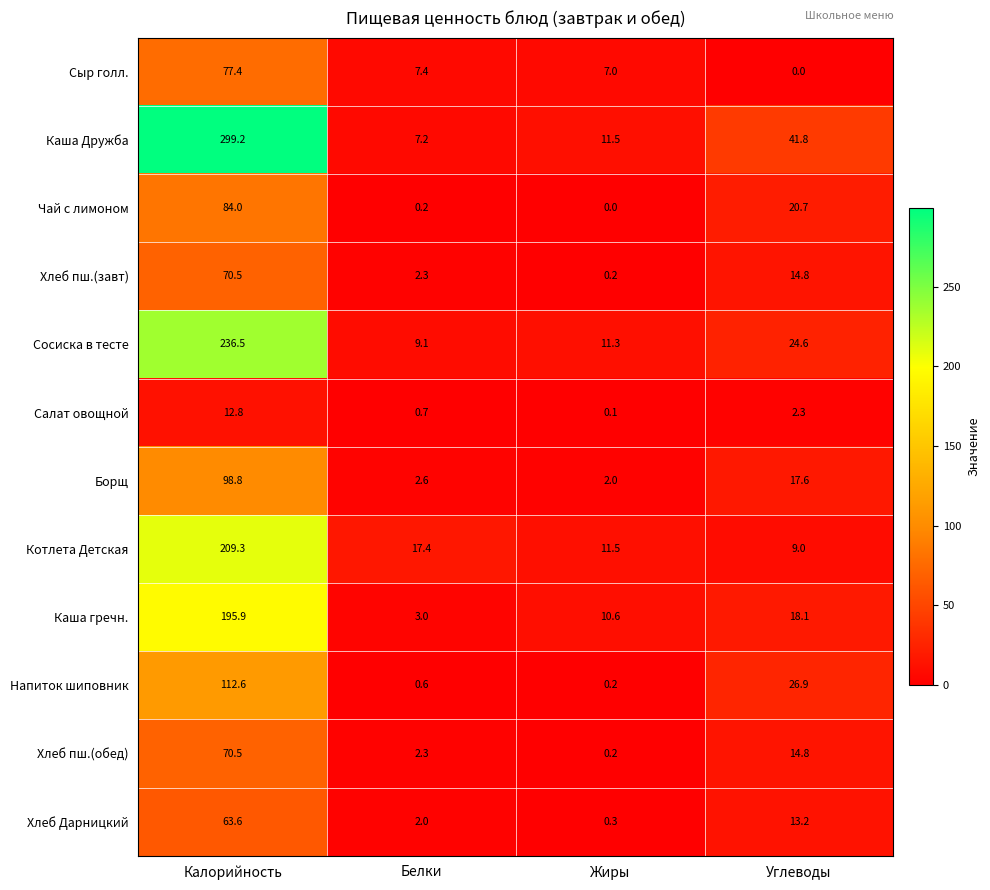

Count the number of categories in the chart.

4